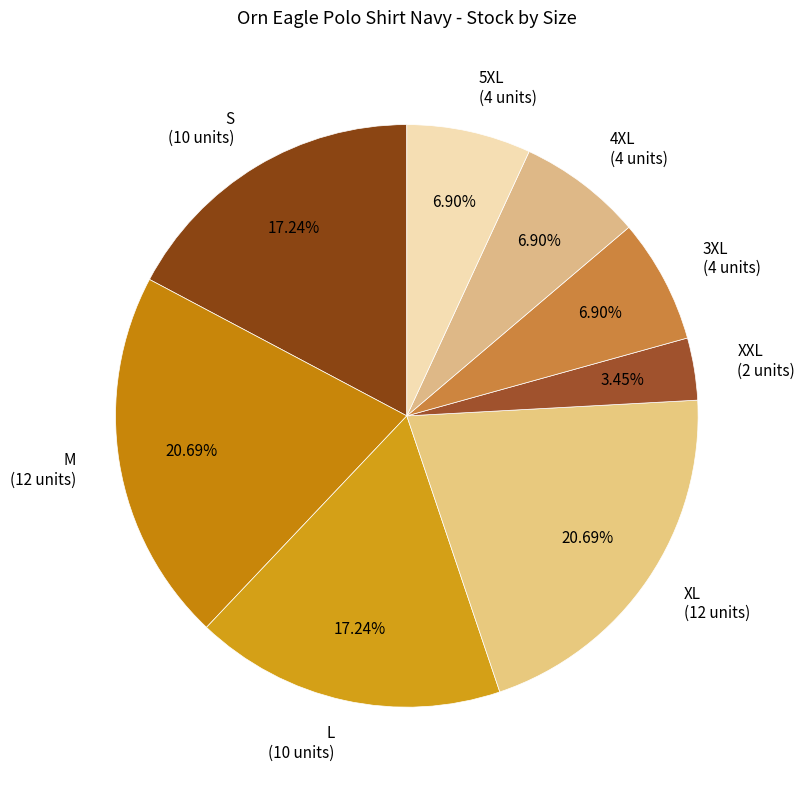

What is the ratio of the value at L (10 units) to the value at XL (12 units)?

0.8